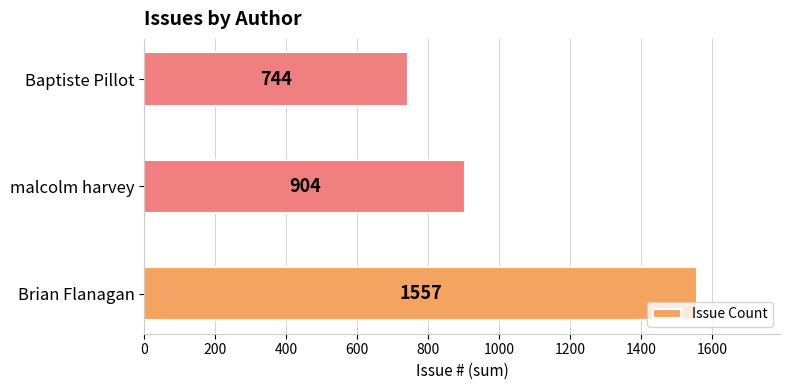

Approximately how many times larger is the value at Brian Flanagan compared to Baptiste Pillot?

2.1